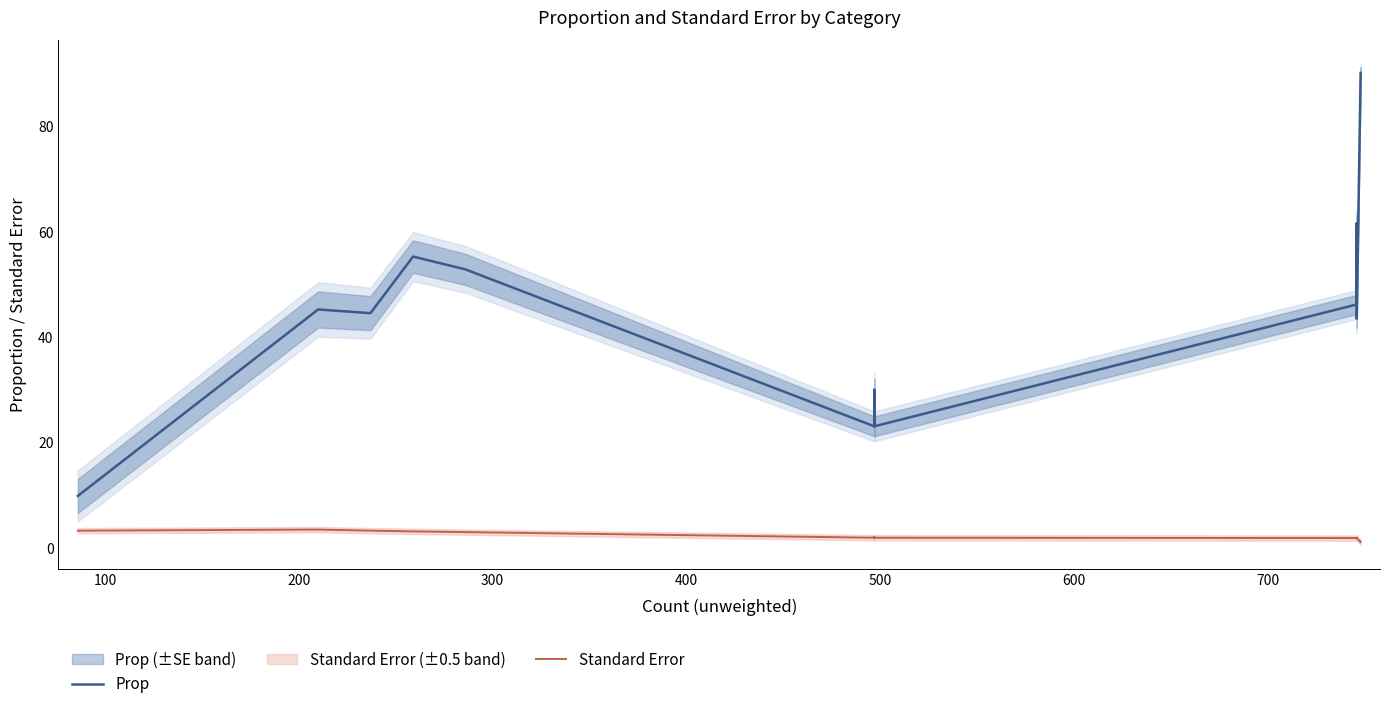

How many data points in Prop are above 45?

7